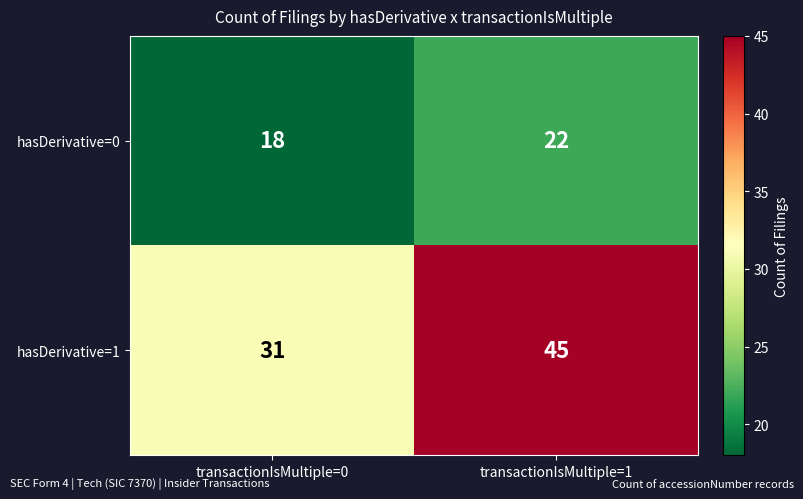

At transactionIsMultiple=0, list the series in order from smallest to largest.

hasDerivative=0, hasDerivative=1